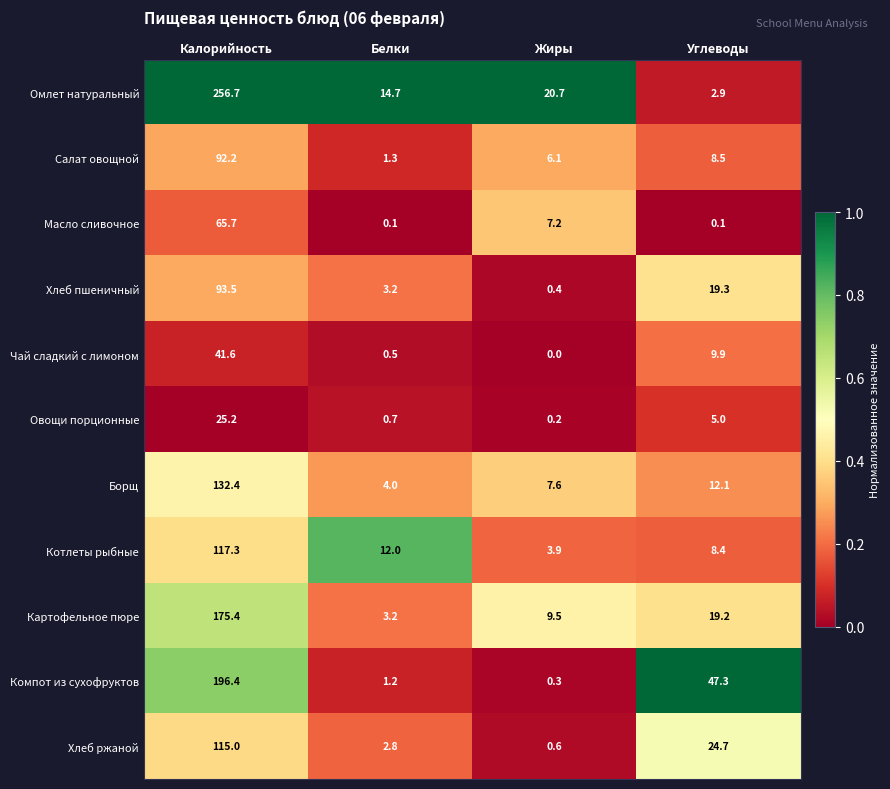

At which category is the sum across all series the highest?

Калорийность